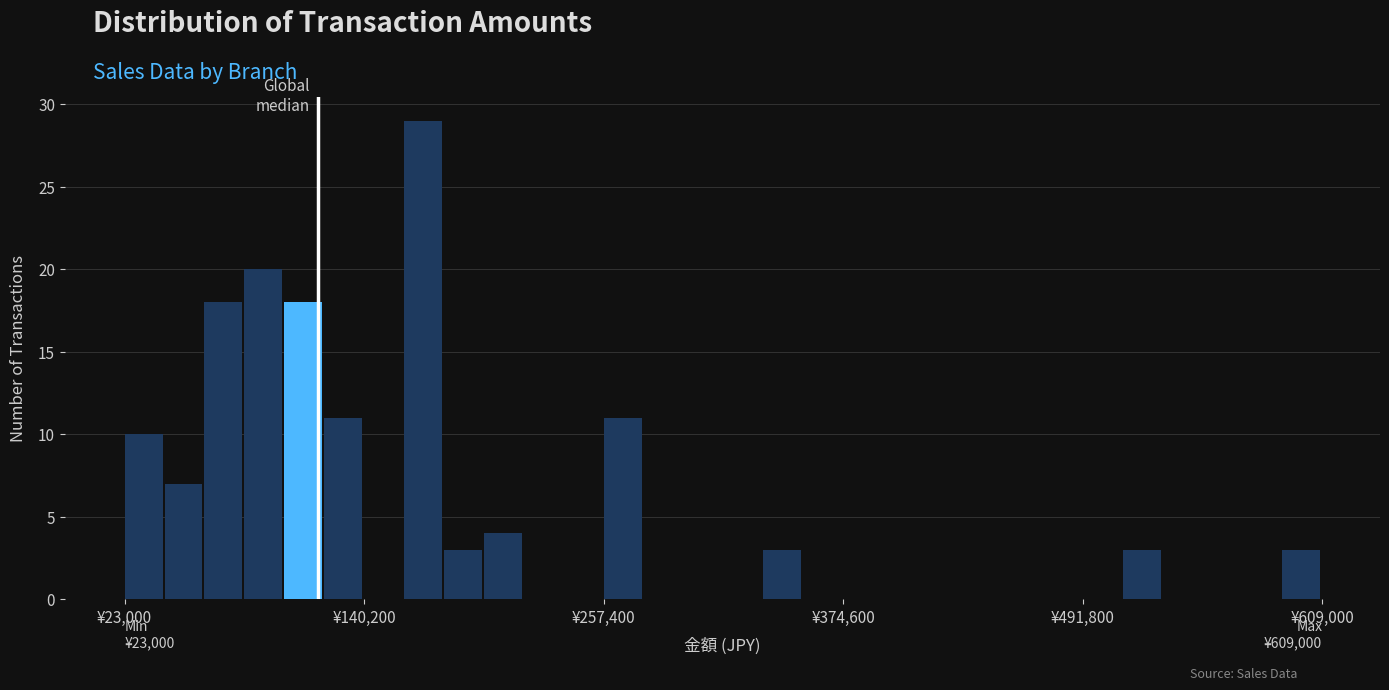

Read against the x-axis, roughly where is the centre of the tallest bar?

160000